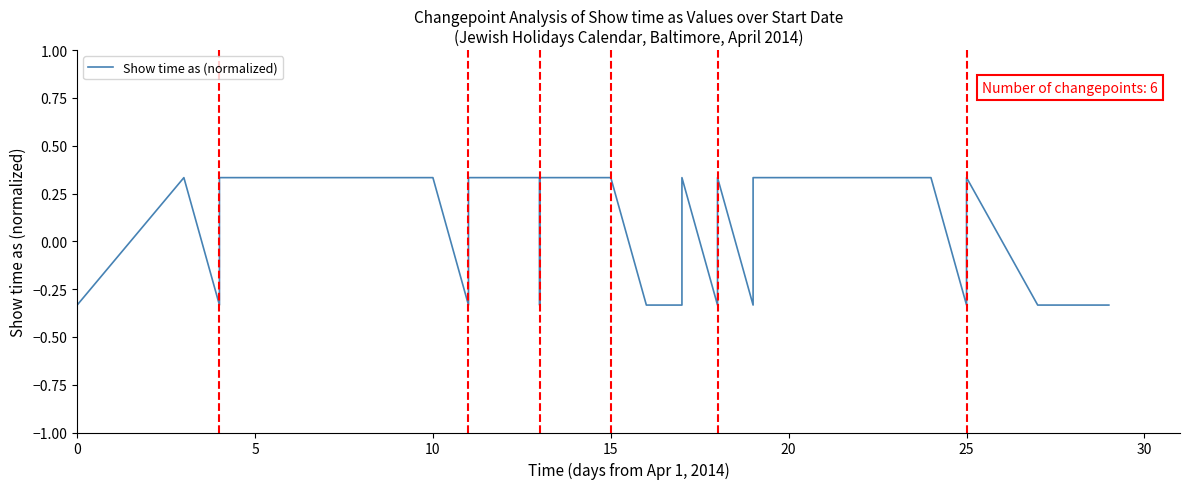

What is the average value?

0.1